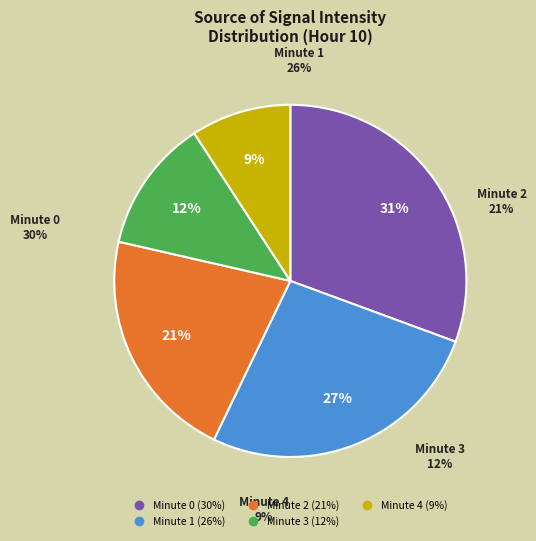

Which slice is the largest?

Minute 0